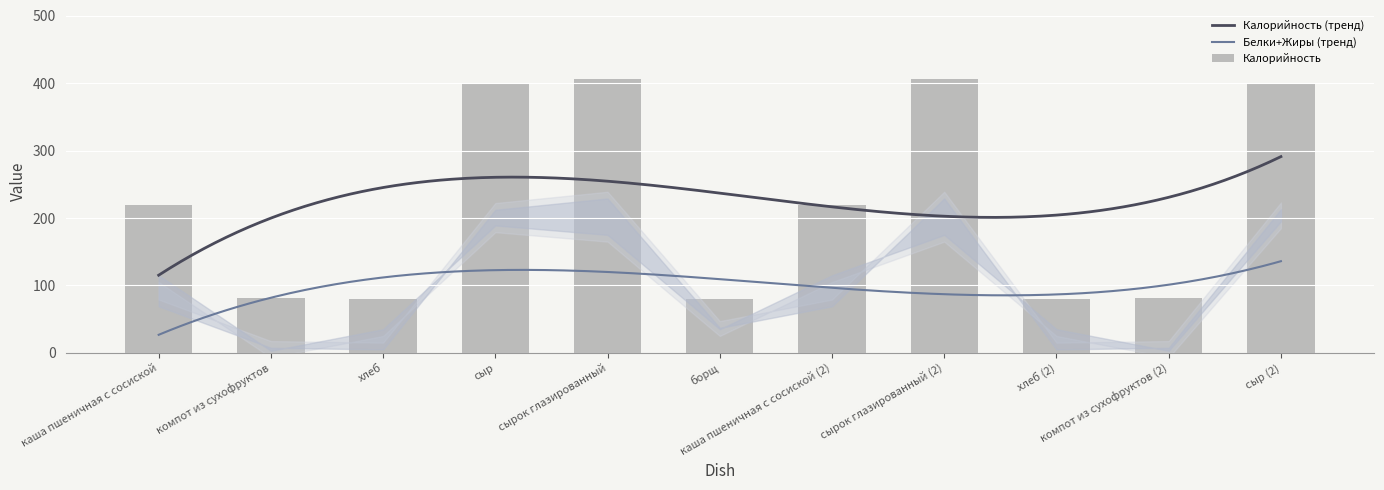

Which series changed the most between компот из сухофруктов and сырок глазированный (2)?

Калорийность